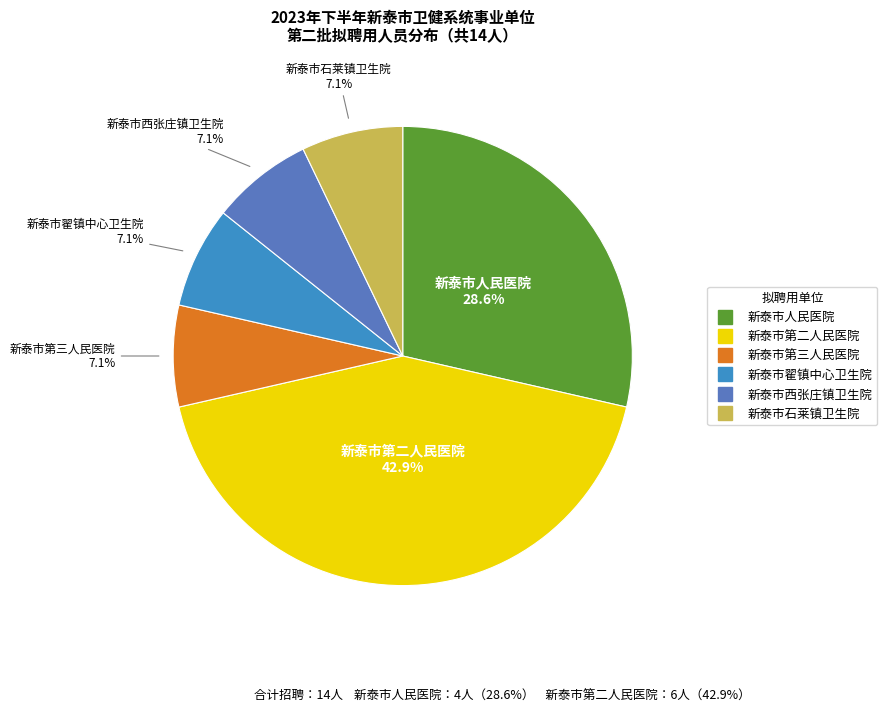

What is the ratio of the value at 新泰市西张庄镇卫生院 to the value at 新泰市石莱镇卫生院?

1.0